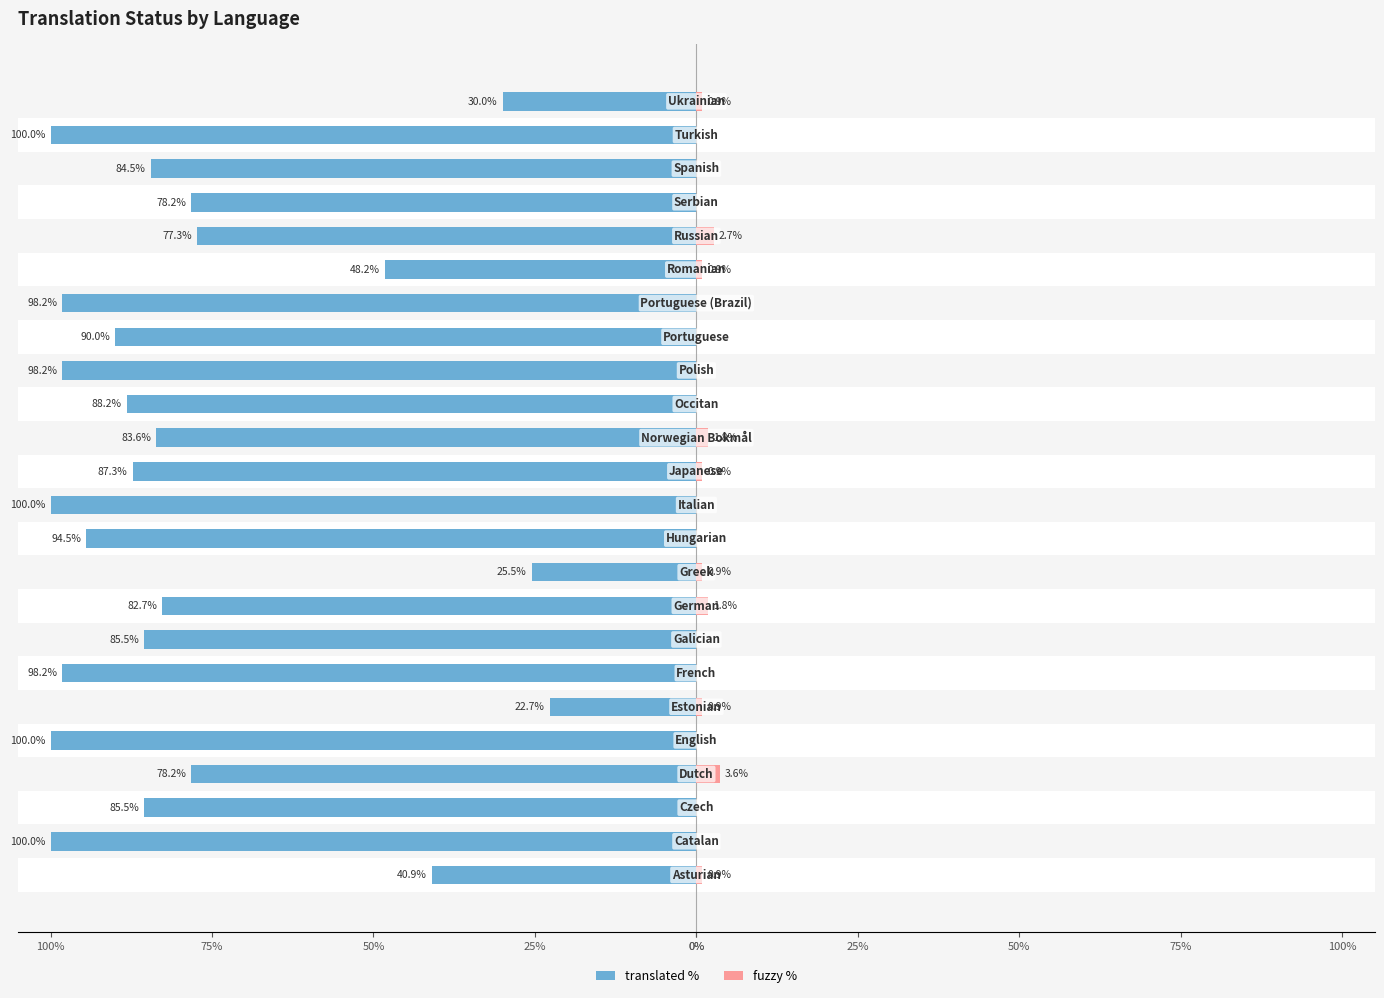

Reading left to right, transcribe all the data shown in this chart.

translated %: -40.9	-100.0	-85.5	-78.2	-100.0	-22.7	-98.2	-85.5	-82.7	-25.5	-94.5	-100.0	-87.3	-83.6	-88.2	-98.2	-90.0	-98.2	-48.2	-77.3	-78.2	-84.5	-100.0	-30.0
fuzzy %: 0.9	0.0	0.0	3.6	0.0	0.9	0.0	0.0	1.8	0.9	0.0	0.0	0.9	1.8	0.0	0.0	0.0	0.0	0.9	2.7	0.0	0.0	0.0	0.9